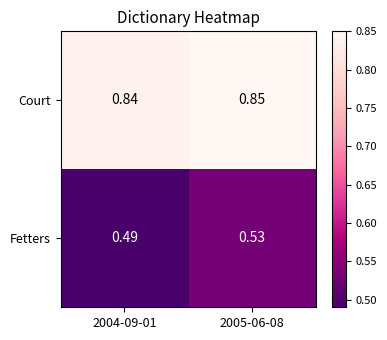

At which category is the sum across all series the highest?

2005-06-08